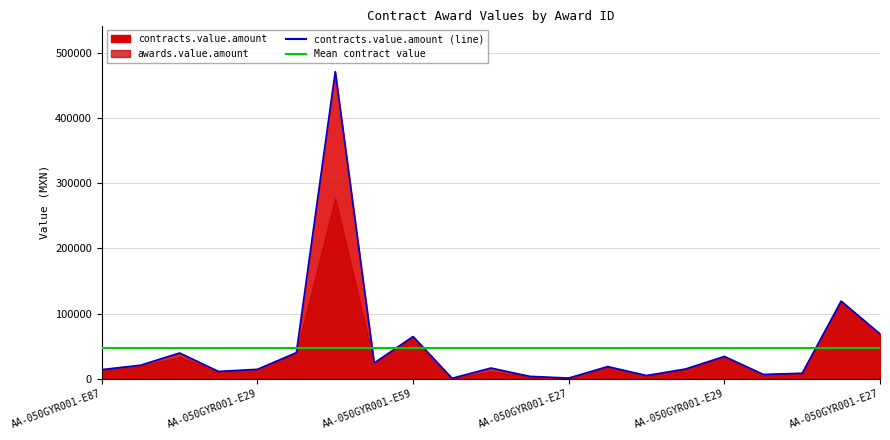

The value at AA-050GYR001-E301-2019 is 52537.8. True or false?

False